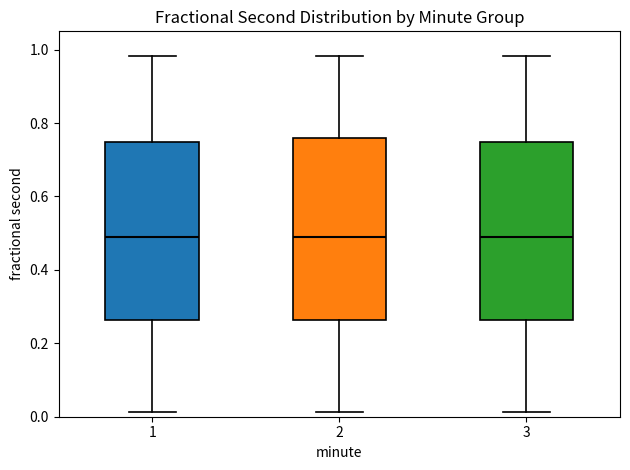

Reading left to right, read every box against the y-axis: the position of its median line, the range the box covers, and the ends of its whiskers. The values are not printed on the chart, so give them approximately, as read against the axis.

1: median 0.50, box 0.26 to 0.74, whiskers 0.02 to 0.98
2: median 0.50, box 0.26 to 0.76, whiskers 0.02 to 0.98
3: median 0.50, box 0.26 to 0.74, whiskers 0.02 to 0.98